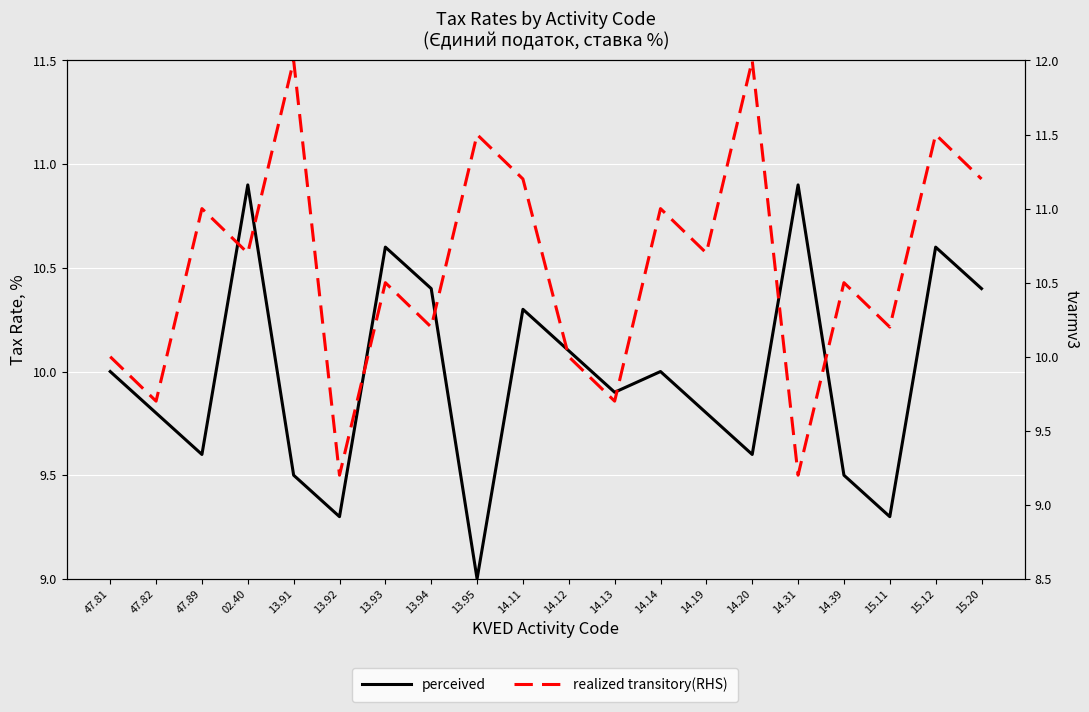

What is the sum of the realized transitory(RHS) values at 14.20 and 47.82?

21.7